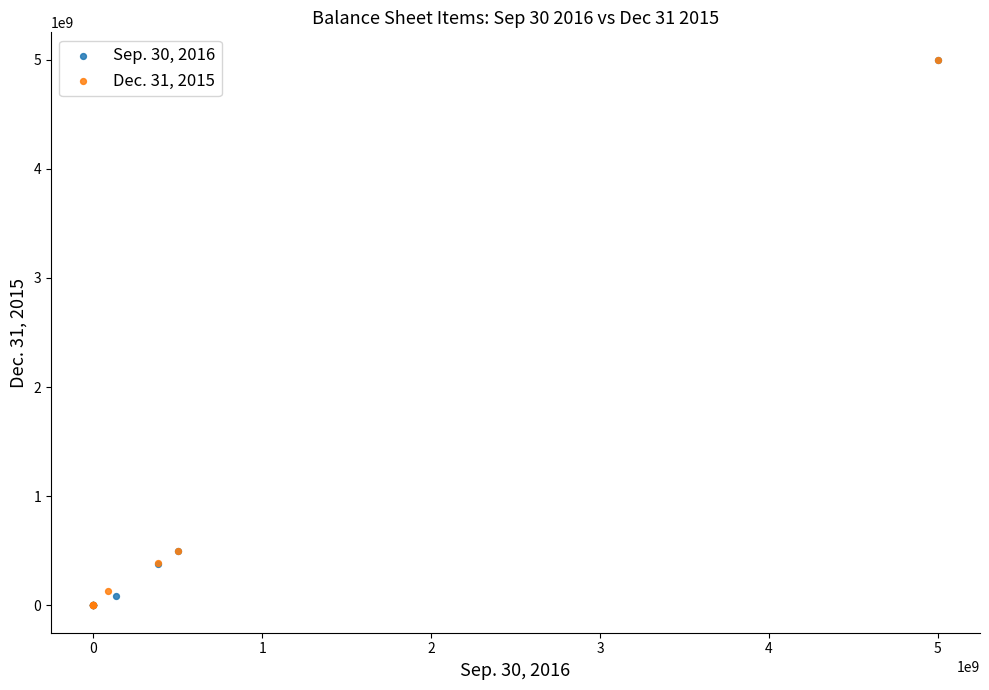

What are all the series names shown in the legend?

Sep. 30, 2016, Dec. 31, 2015